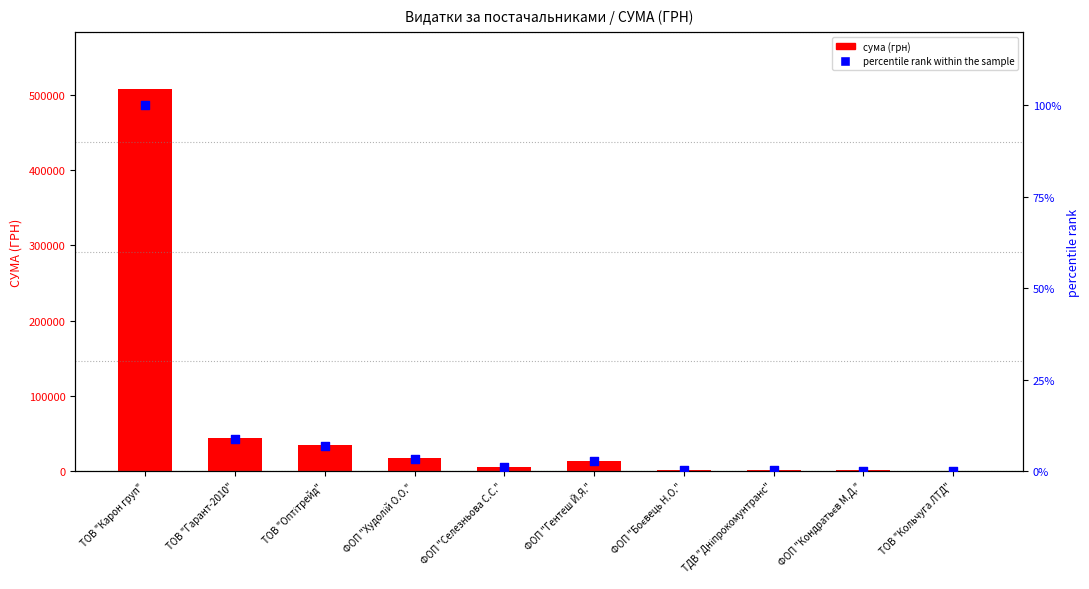

What are all the series names shown in the legend?

сума (грн), percentile rank within the sample